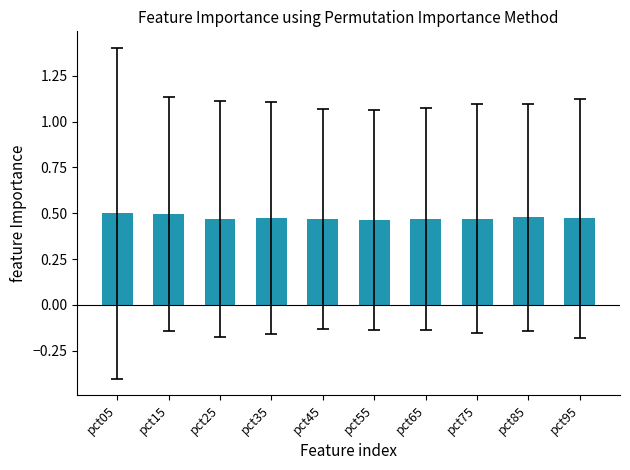

The value at pct95 is 0.5. True or false?

True